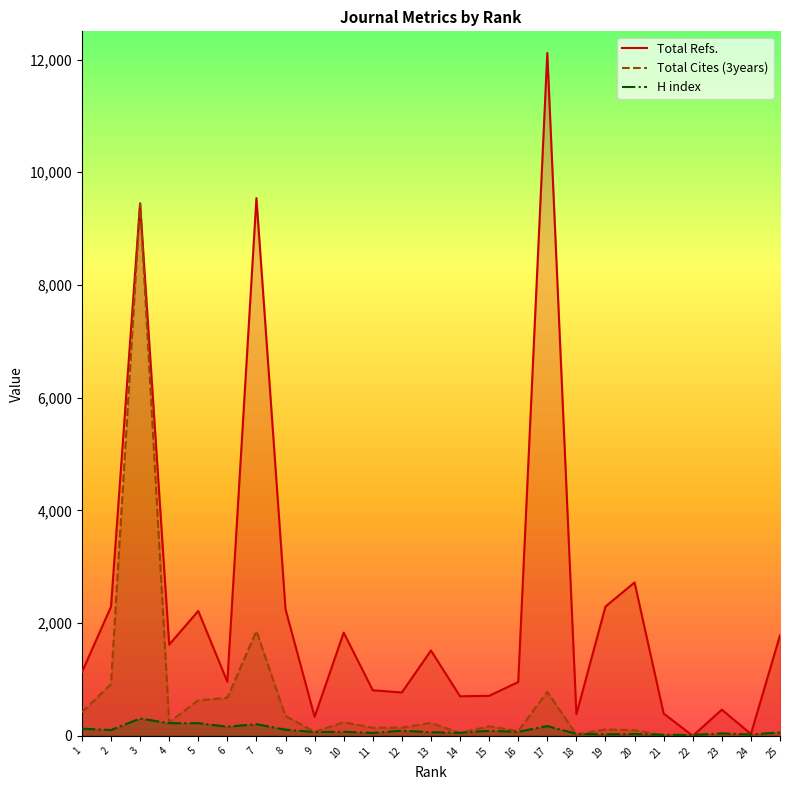

Reading right to left, list all the values displayed in this chart.

Total Refs.: 1785	34	465	0	397	2722	2295	385	12116	955	711	702	1515	770	809	1832	338	2247	9541	961	2216	1619	9447	2292	1129
Total Cites (3years): 0	0	1	6	5	100	115	23	780	88	169	52	229	146	144	242	71	352	1859	676	630	243	9447	919	419
H index: 62	24	45	16	20	33	28	36	174	72	90	54	65	92	52	72	68	110	208	162	225	226	307	104	127